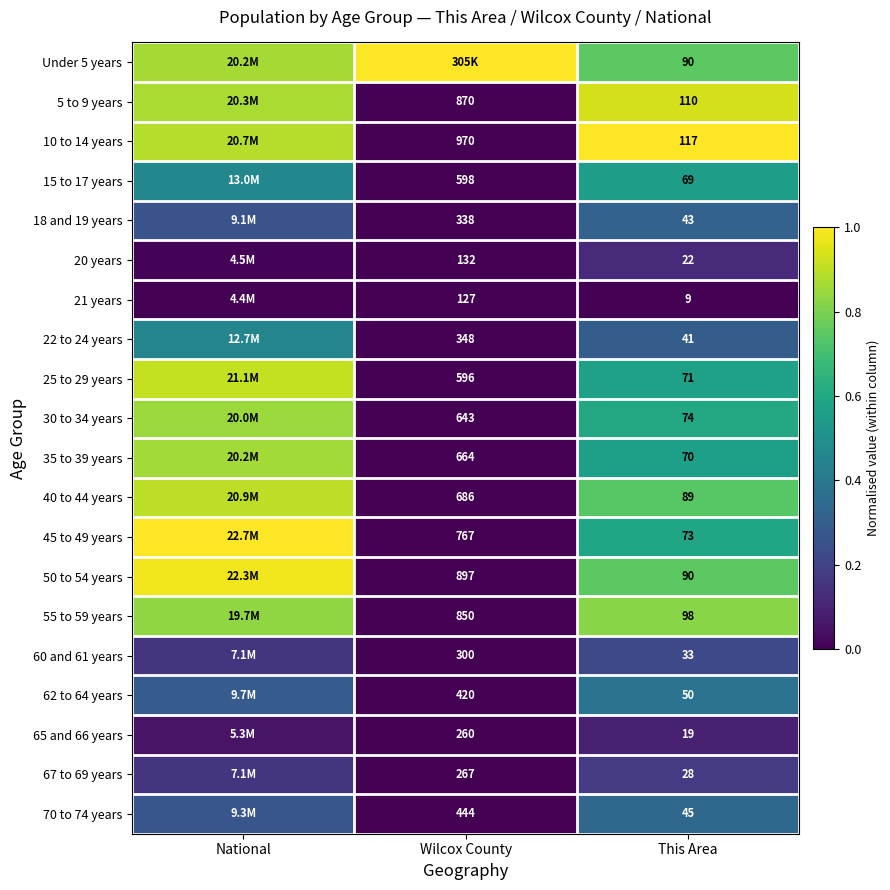

What is the difference between the highest and lowest values at This Area?

108.0